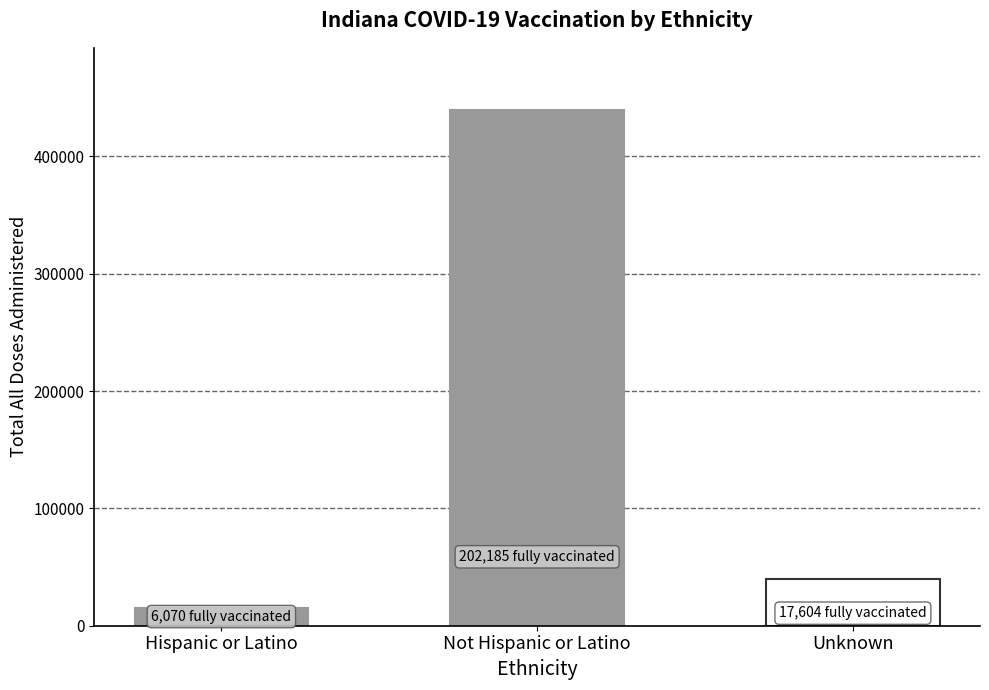

What is the value of the 3rd bar from the left?

39448